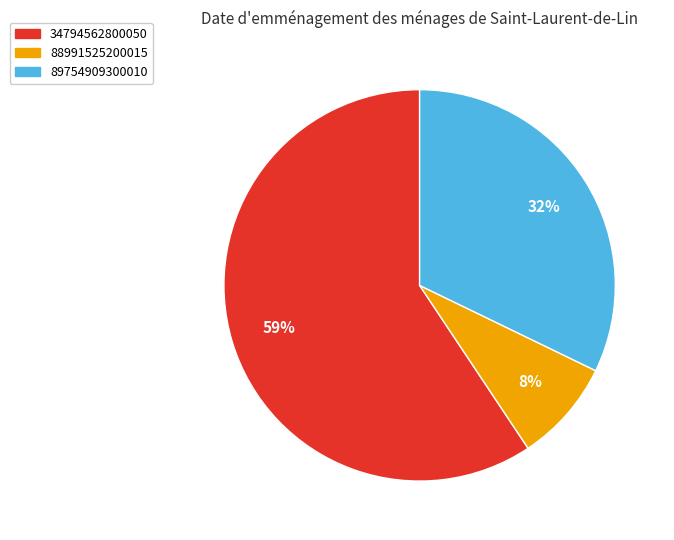

To the nearest percent, what is the combined percentage of 89754909300010 and 34794562800050?

92%